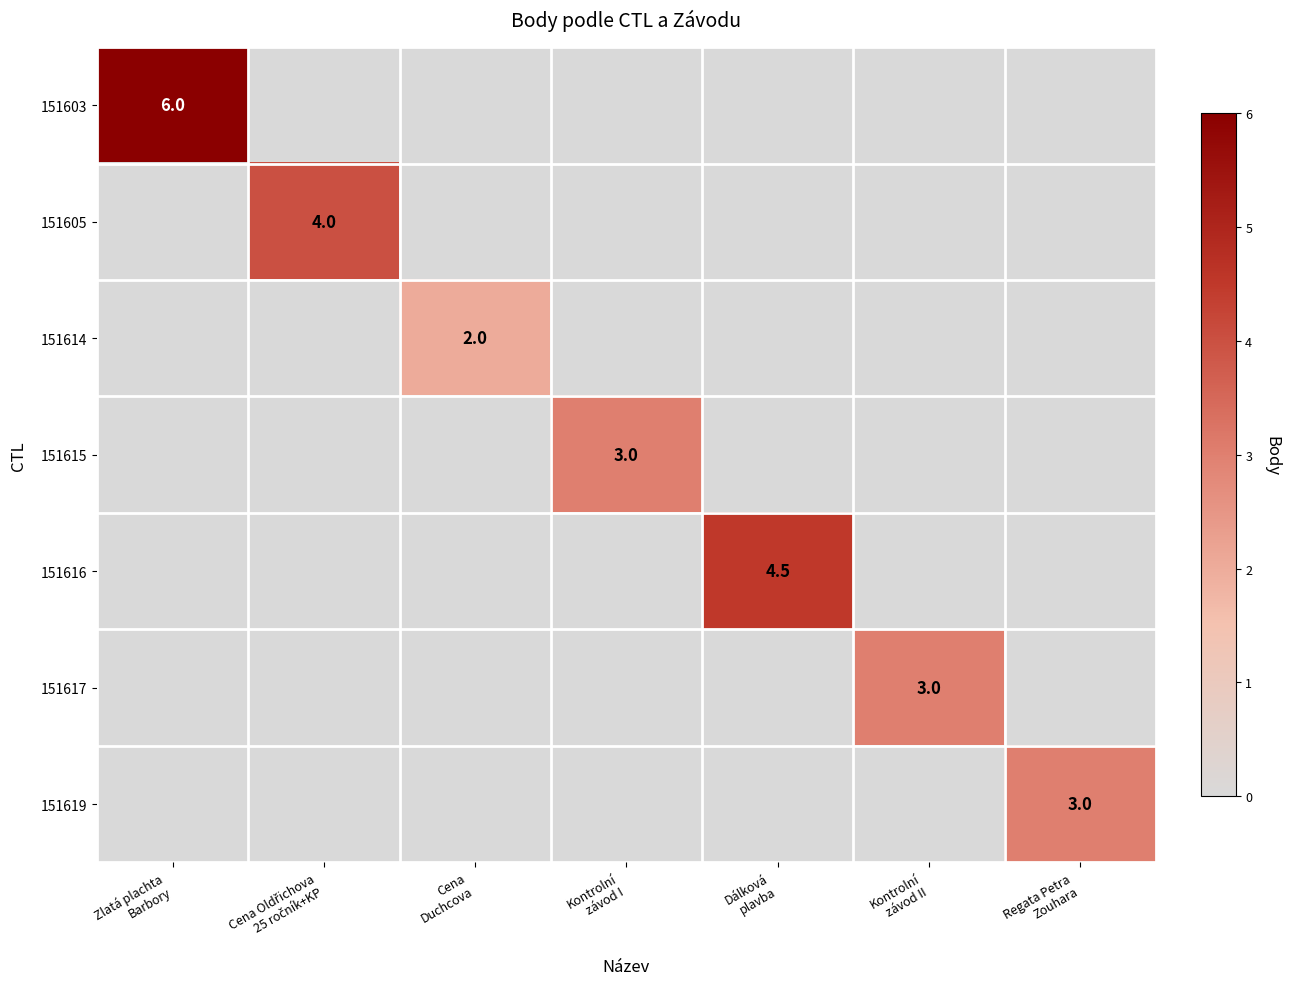

Which series has the widest spread of values?

151603